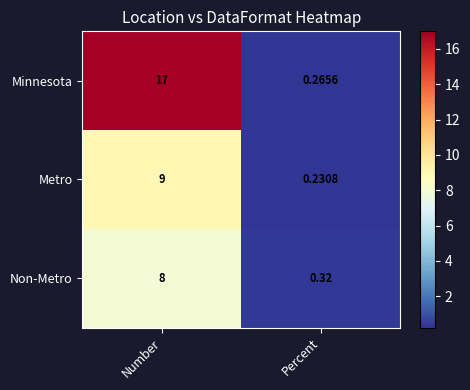

How many distinct data groups are displayed?

3